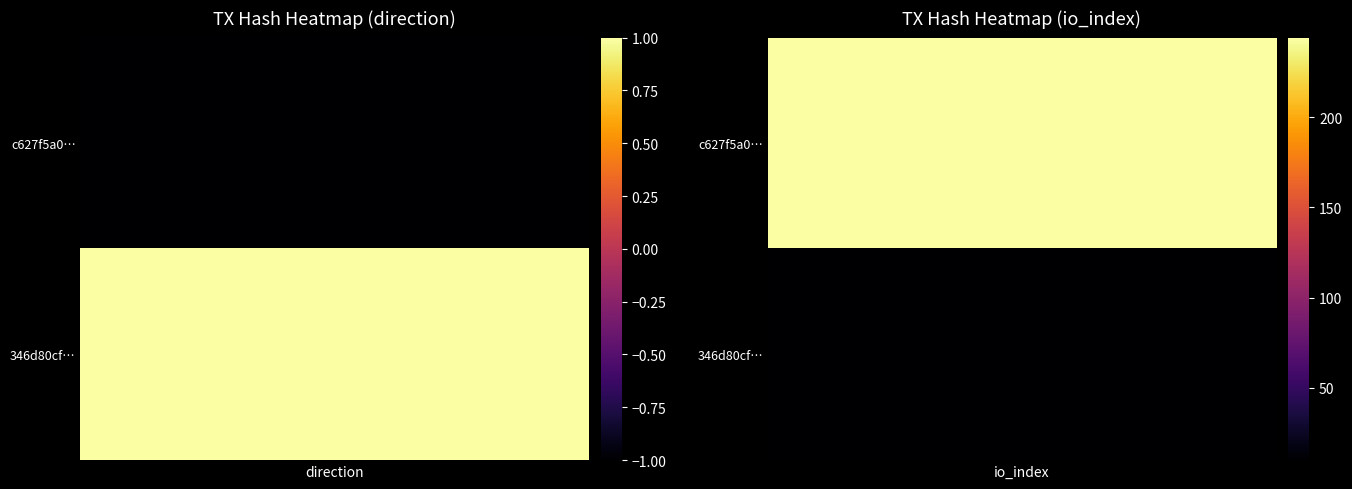

How many 346d80cf025536011f1ac32800f2e8ba301dcb6 values are between 1 and 10?

2